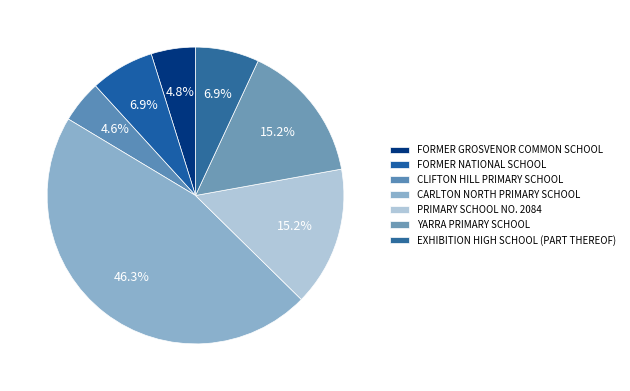

Which category has the smallest portion of the pie?

CLIFTON HILL PRIMARY SCHOOL